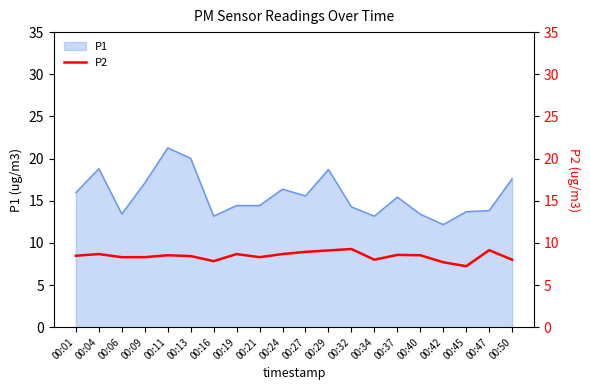

At which label does the data first exceed 8?

00:01